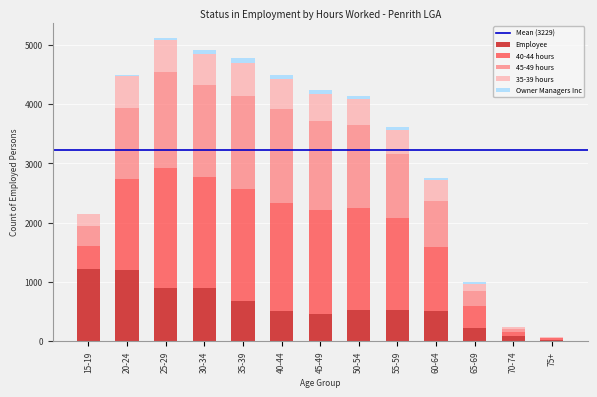

What is the maximum value for Employee?

1215